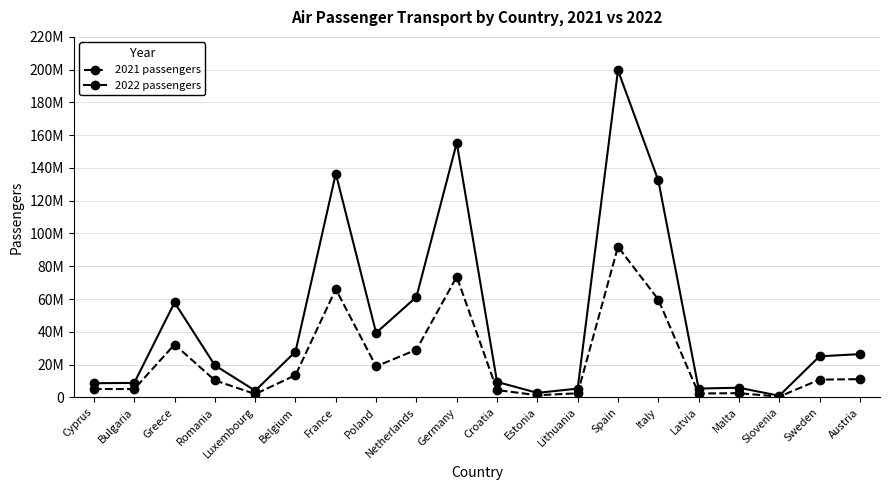

True or false: 2022 passengers and 2021 passengers intersect in this chart.

False